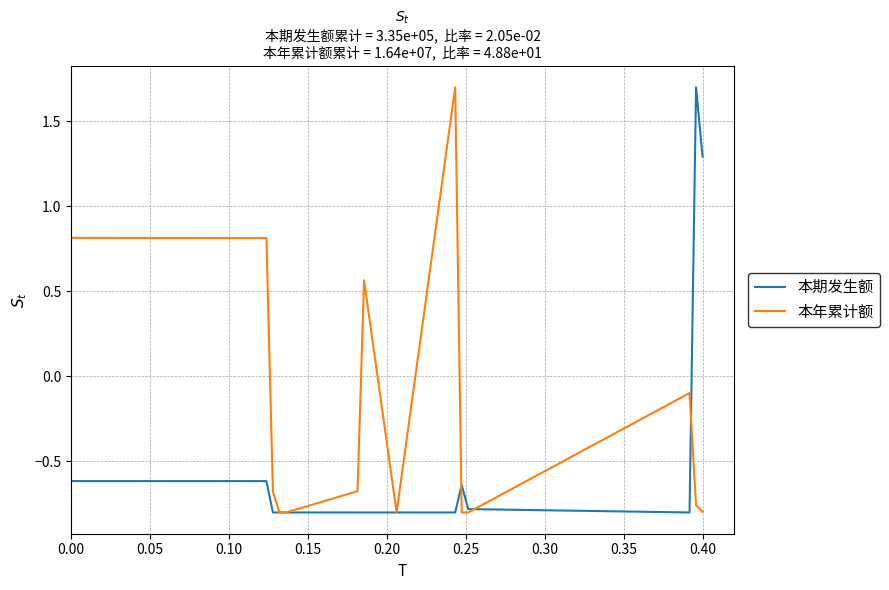

What are all the series names shown in the legend?

本期发生额, 本年累计额